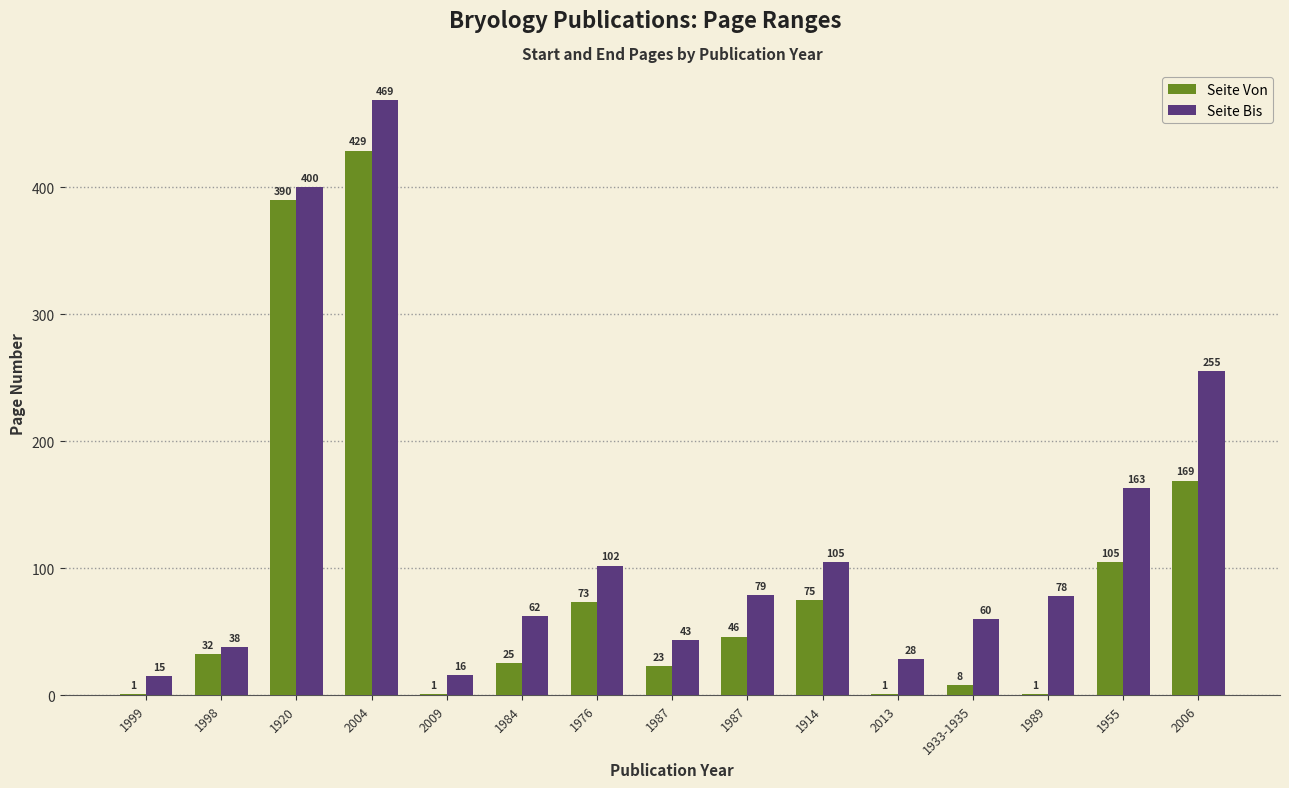

Reading left to right, what are all the values shown in this chart?

Seite Von: 1999=1	1998=32	1920=390	2004=429	2009=1	1984=25	1976=73	1987=23	1987=46	1914=75	2013=1	1933-1935=8	1989=1	1955=105	2006=169
Seite Bis: 1999=15	1998=38	1920=400	2004=469	2009=16	1984=62	1976=102	1987=43	1987=79	1914=105	2013=28	1933-1935=60	1989=78	1955=163	2006=255